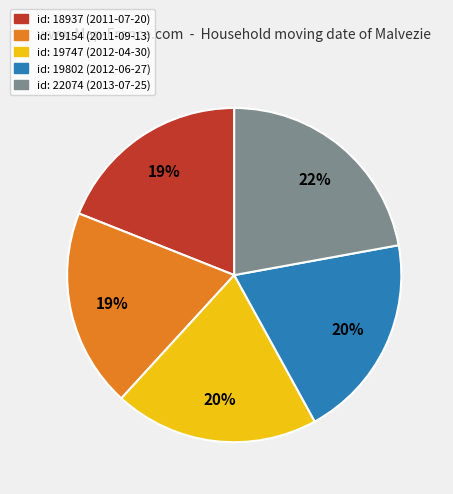

To the nearest percent, what is the average slice percentage?

20%